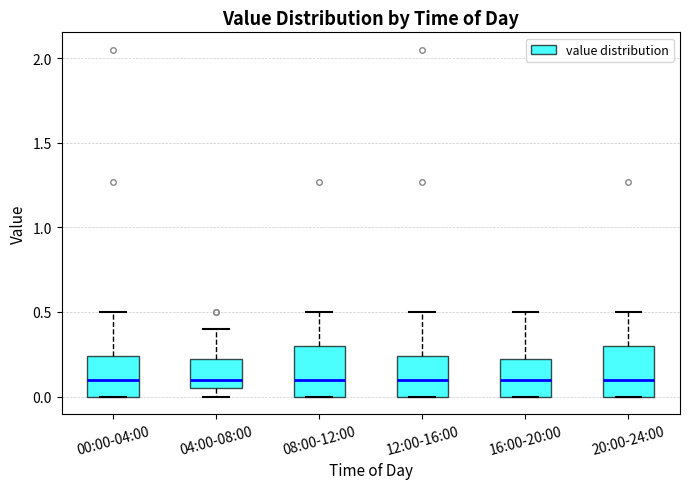

Reading left to right, transcribe this box plot: for each box, give where its median line is, the range the box spans, and where its two whiskers end, as read against the y-axis. The values are not printed on the chart, so give them approximately, as read against the axis.

00:00-04:00: median 0.10, box 0.00 to 0.25, whiskers 0.00 to 0.50
04:00-08:00: median 0.10, box 0.05 to 0.20, whiskers 0.00 to 0.40
08:00-12:00: median 0.10, box 0.00 to 0.30, whiskers 0.00 to 0.50
12:00-16:00: median 0.10, box 0.00 to 0.25, whiskers 0.00 to 0.50
16:00-20:00: median 0.10, box 0.00 to 0.20, whiskers 0.00 to 0.50
20:00-24:00: median 0.10, box 0.00 to 0.30, whiskers 0.00 to 0.50